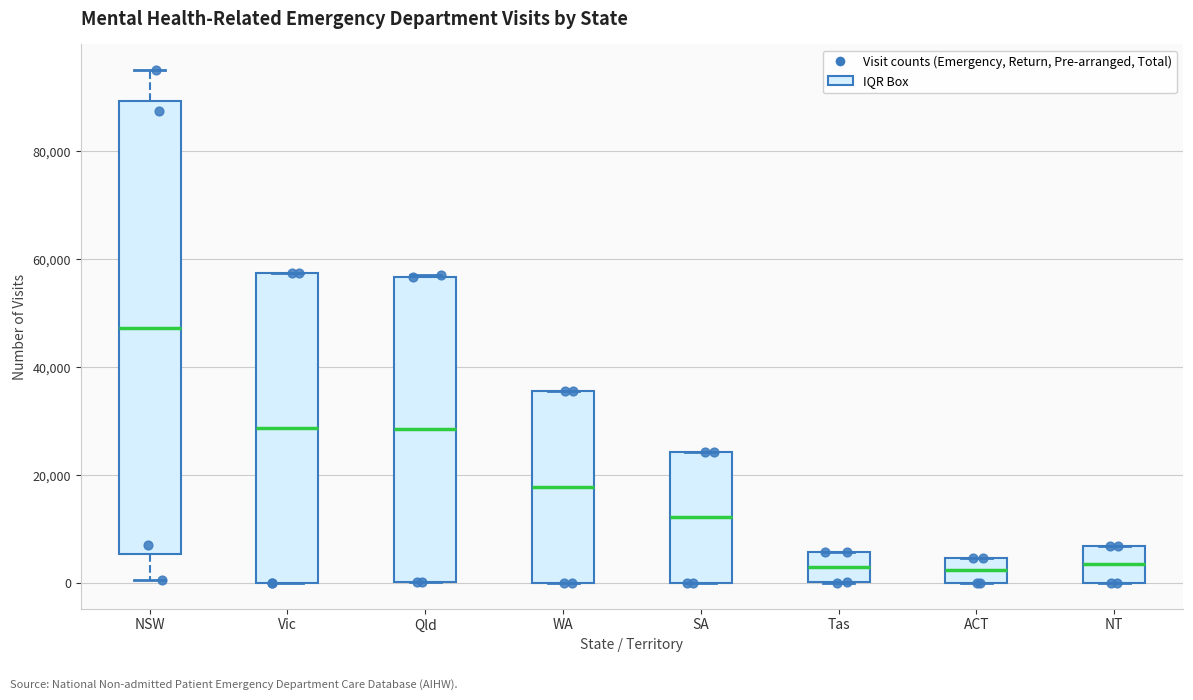

Reading left to right, read every box against the y-axis: the position of its median line, the range the box covers, and the ends of its whiskers. The values are not printed on the chart, so give them approximately, as read against the axis.

NSW: median 48000, box 6000 to 90000, whiskers 0 to 96000
Vic: median 28000, box 0 to 58000, whiskers 0 to 58000
Qld: median 28000, box 0 to 56000, whiskers 0 to 58000
WA: median 18000, box 0 to 36000, whiskers 0 to 36000
SA: median 12000, box 0 to 24000, whiskers 0 to 24000
Tas: median 2000, box 0 to 6000, whiskers 0 to 6000
ACT: median 2000, box 0 to 4000, whiskers 0 to 4000
NT: median 4000, box 0 to 6000, whiskers 0 to 6000